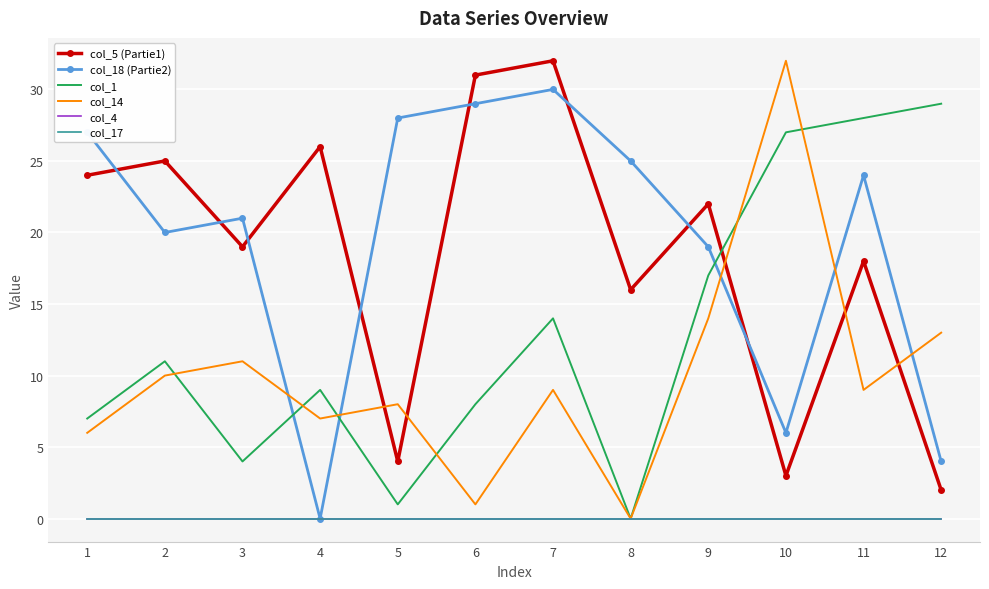

Reading right to left, list all the values displayed in this chart.

col_5 (Partie1): 2	18	3	22	16	32	31	4	26	19	25	24
col_18 (Partie2): 4	24	6	19	25	30	29	28	0	21	20	27
col_1: 29	28	27	17	0	14	8	1	9	4	11	7
col_14: 13	9	32	14	0	9	1	8	7	11	10	6
col_4: 0	0	0	0	0	0	0	0	0	0	0	0
col_17: 0	0	0	0	0	0	0	0	0	0	0	0